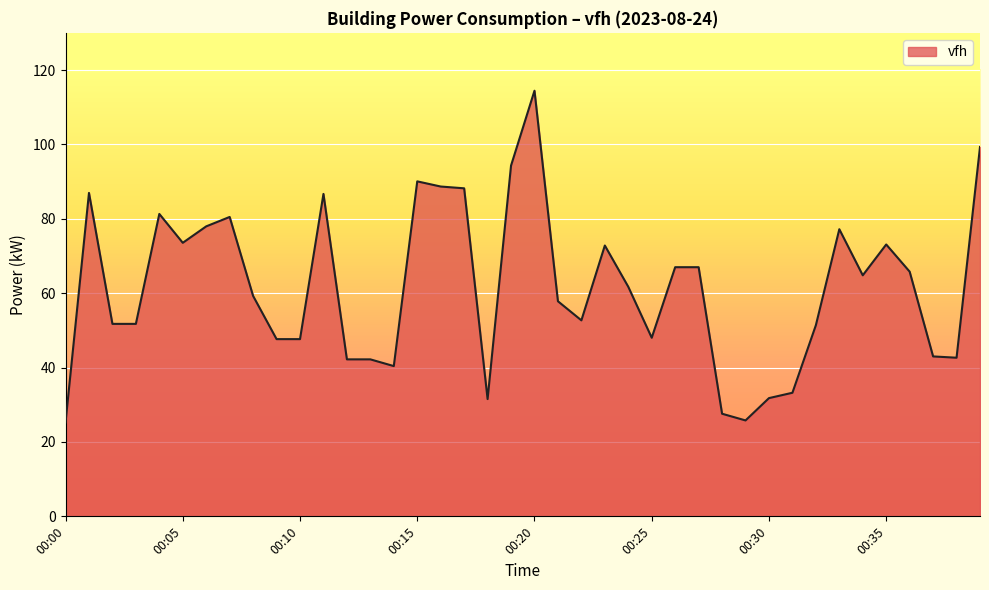

How many values exceed 61?

20